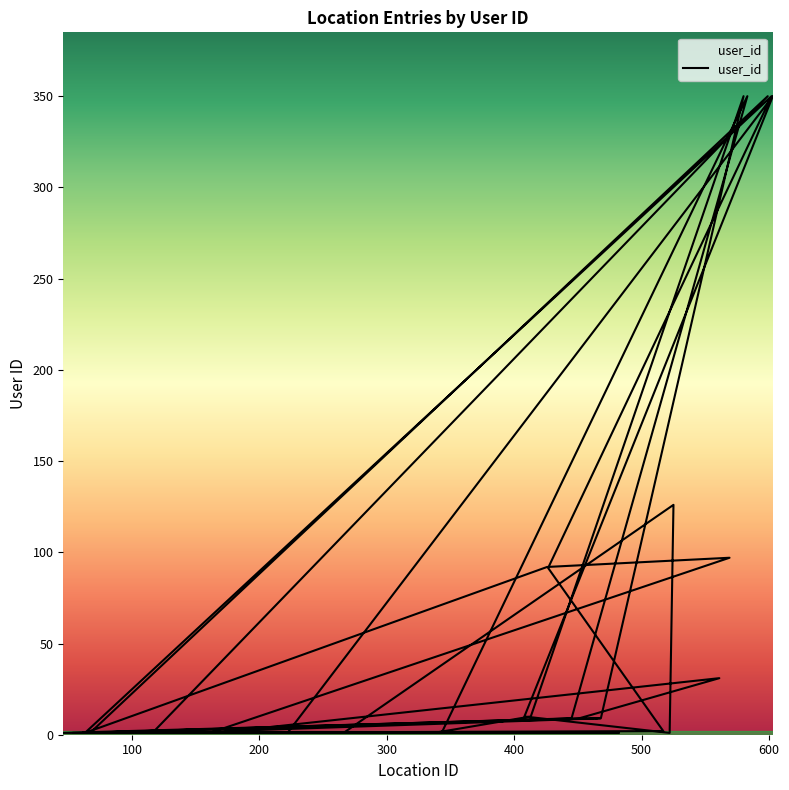

What is the difference between the maximum and minimum values?

349